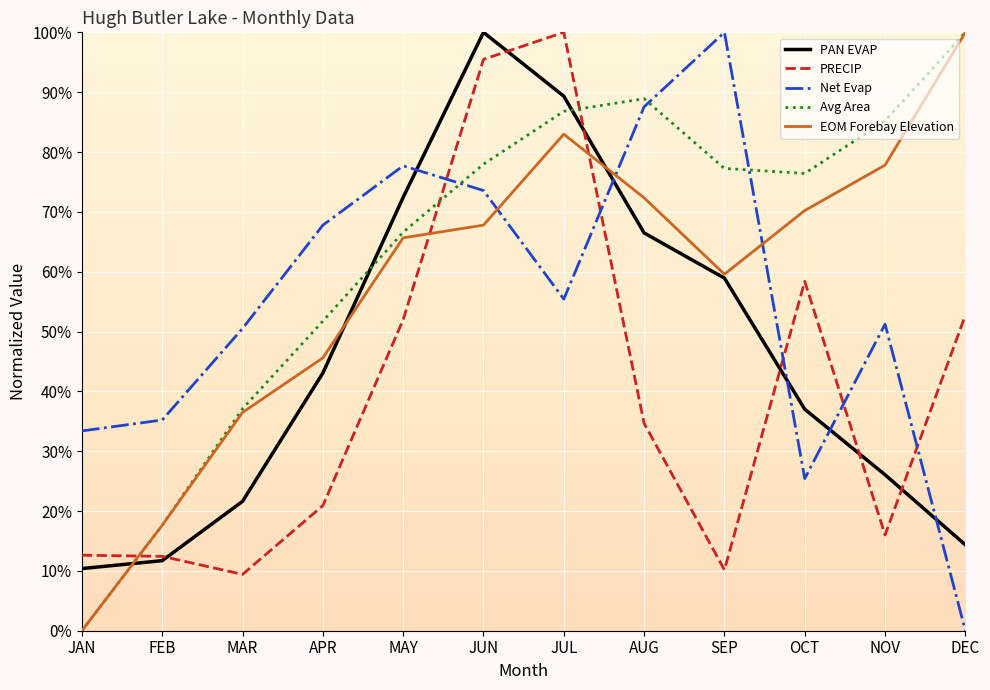

What is the sum of all PRECIP values?

474.8